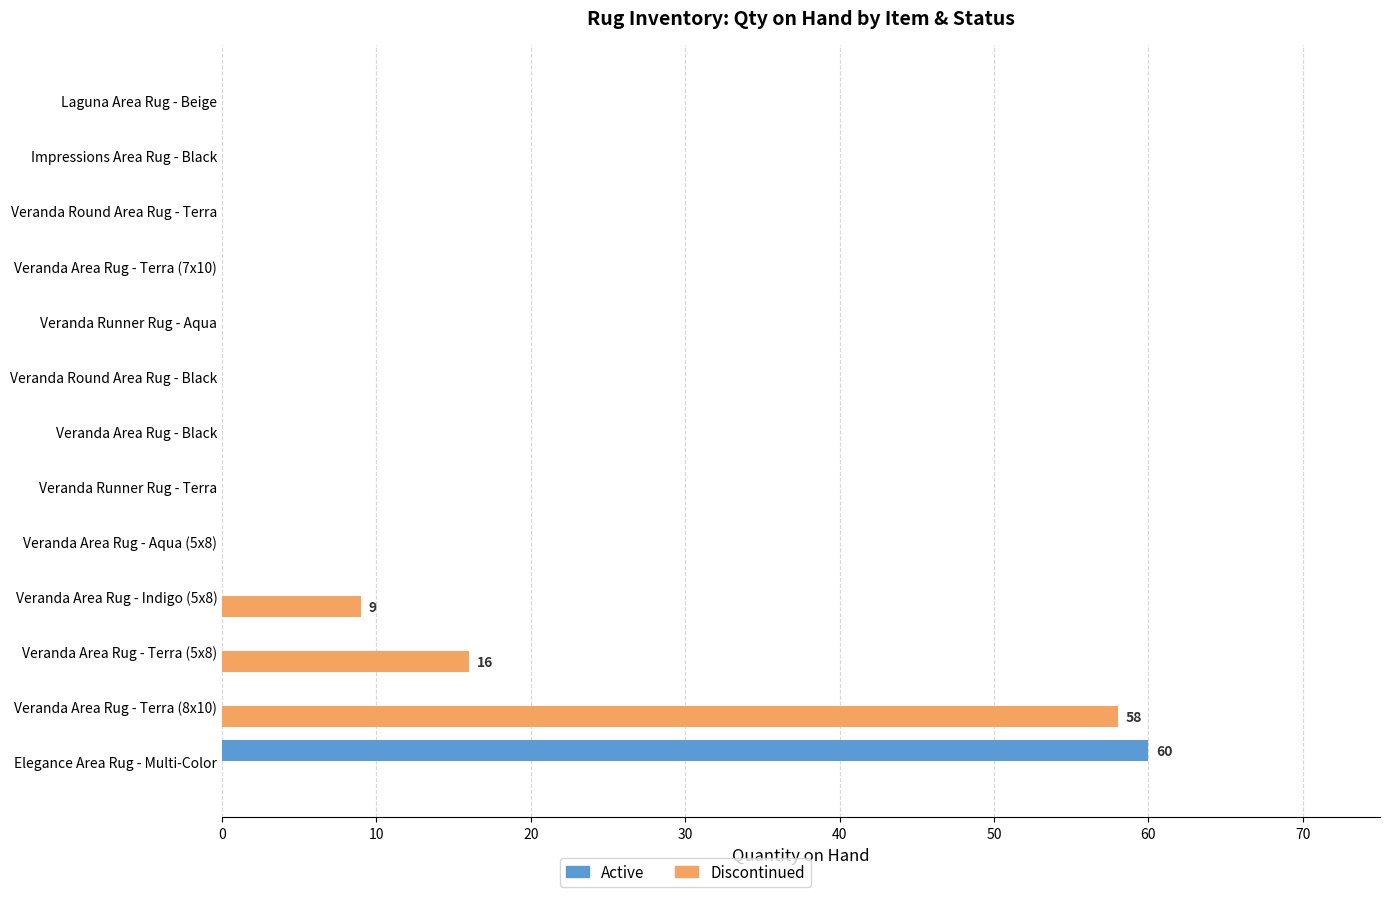

What is the total value across all series at Elegance Area Rug - Multi-Color?

60